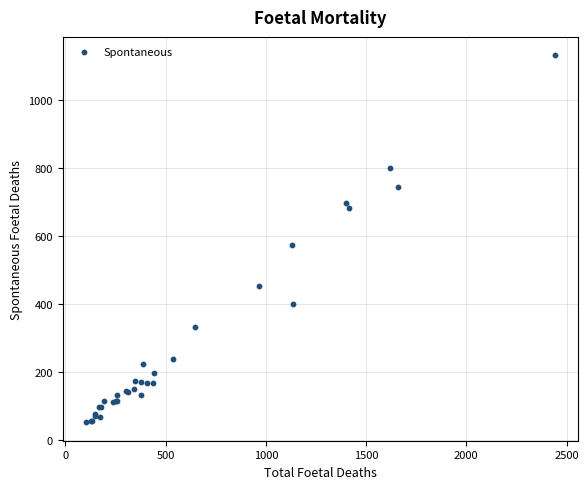

What Y value in the scatter plot is closest to 591?

573